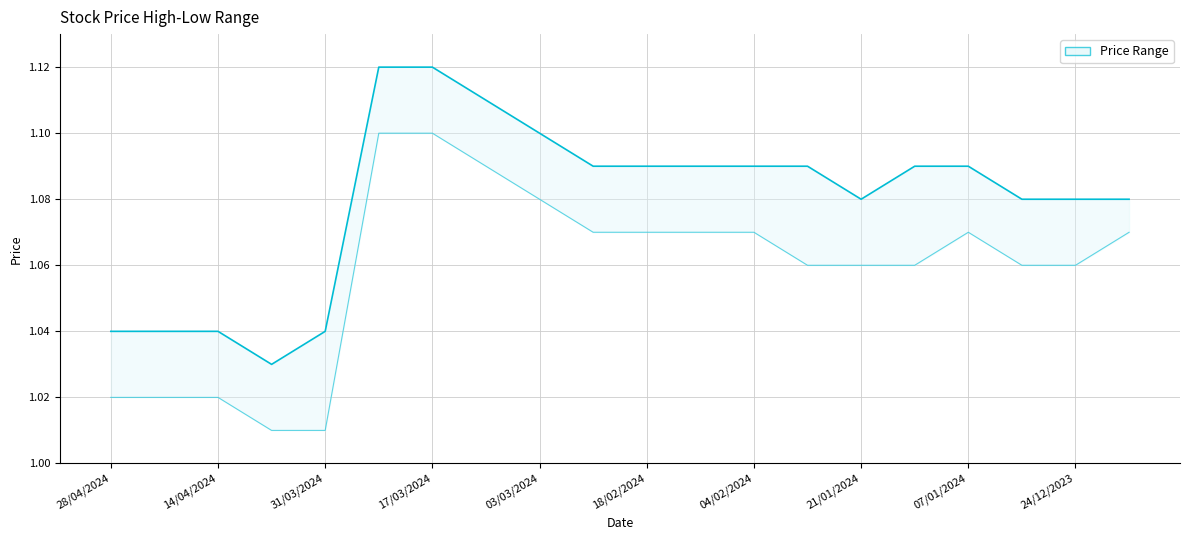

What is the label of the 1st point from the left?

28/04/2024